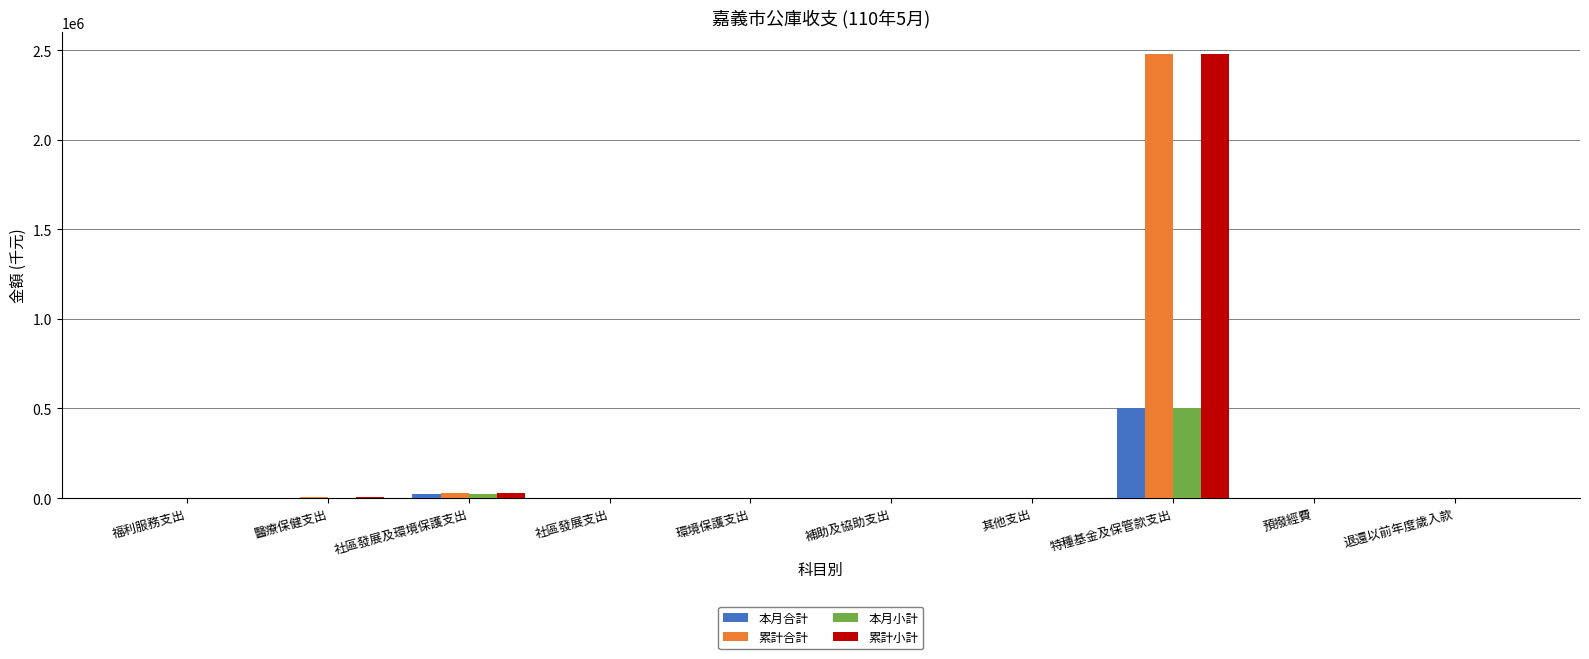

What is the sum of the 累計小計 values at 社區發展支出 and 福利服務支出?

1033